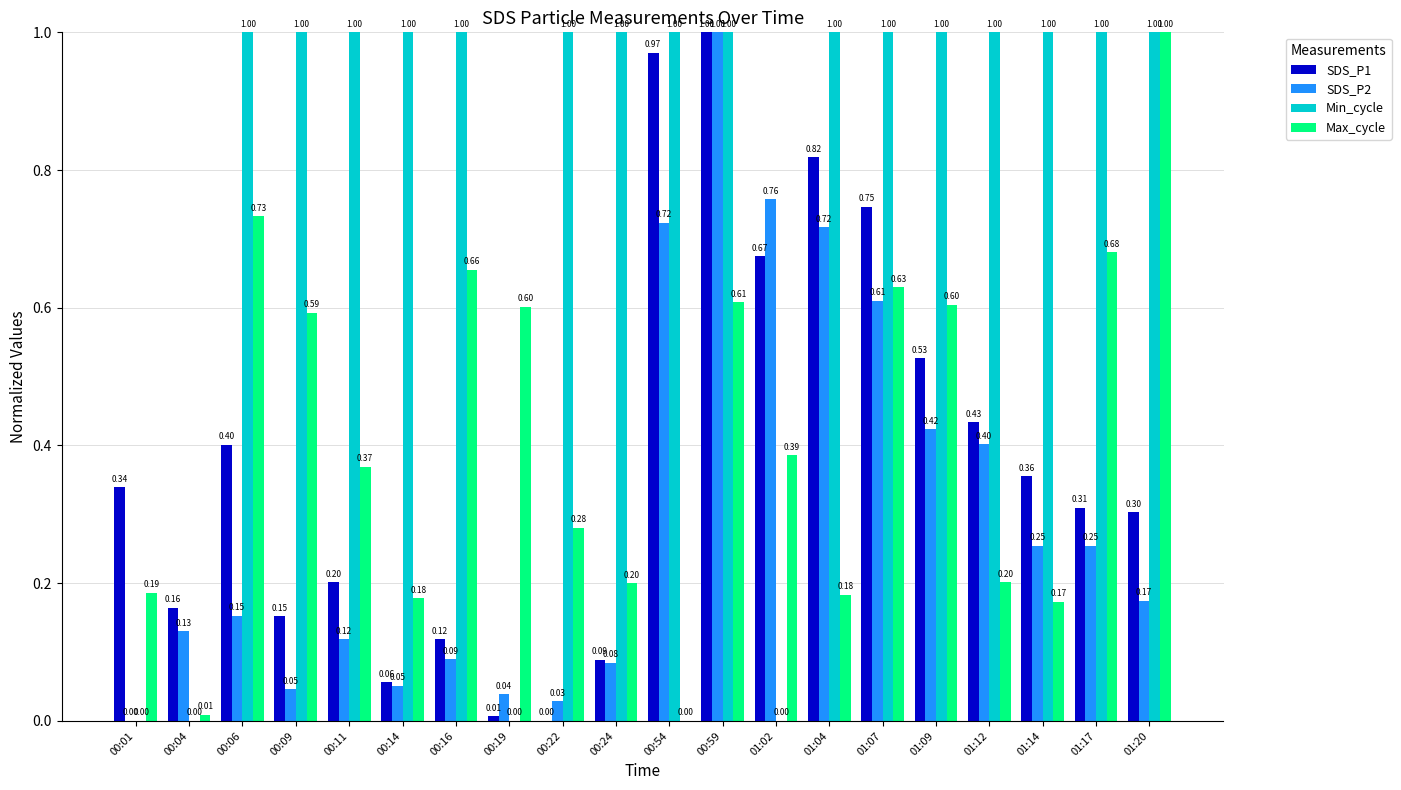

Between 00:09 and 01:02, which series saw the biggest shift?

Min_cycle